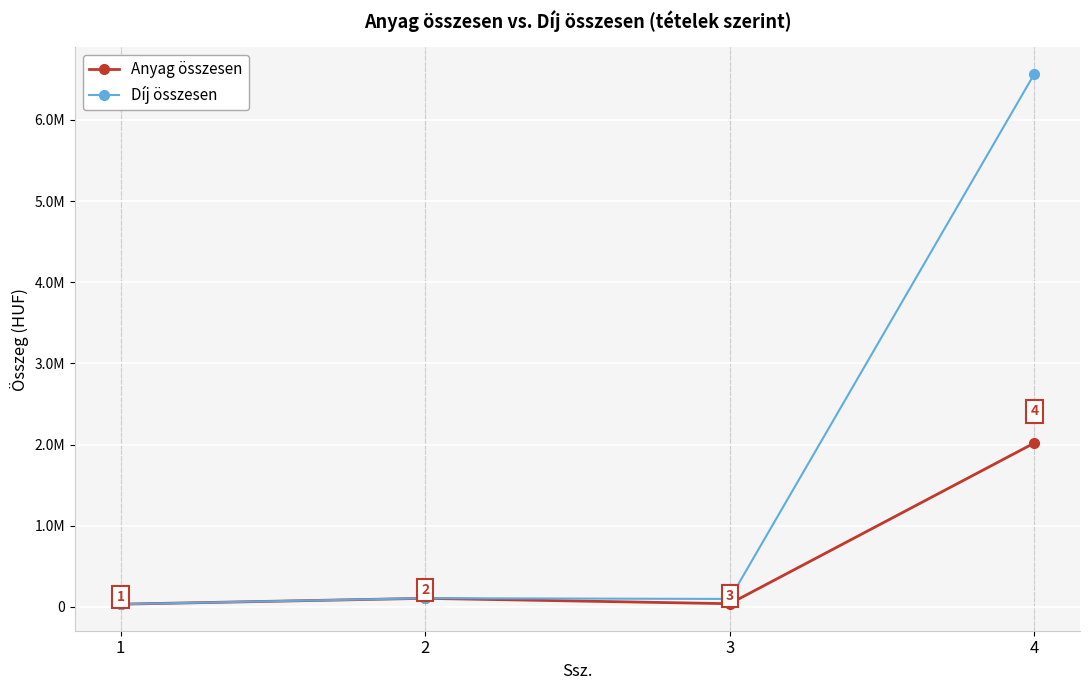

At which label does Díj összesen reach its minimum?

1